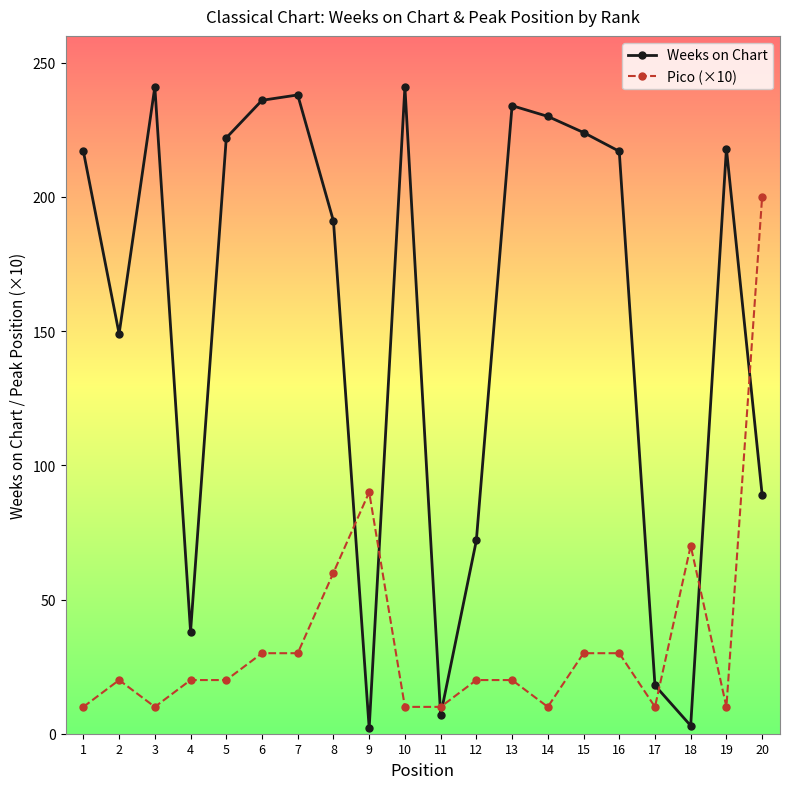

The value of Weeks on Chart at 12 is 20. True or false?

False